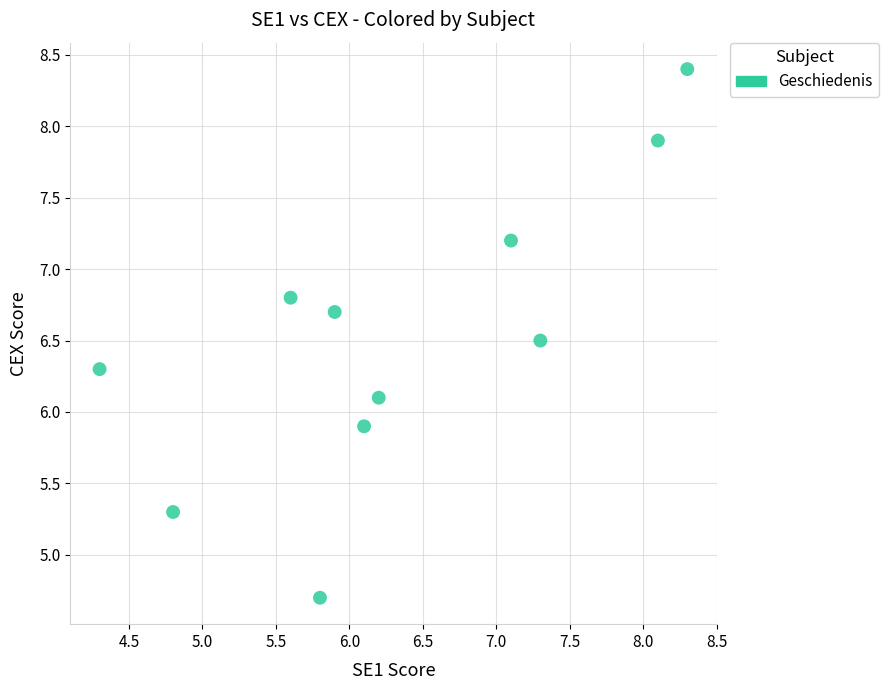

What is the average Y value?

6.5